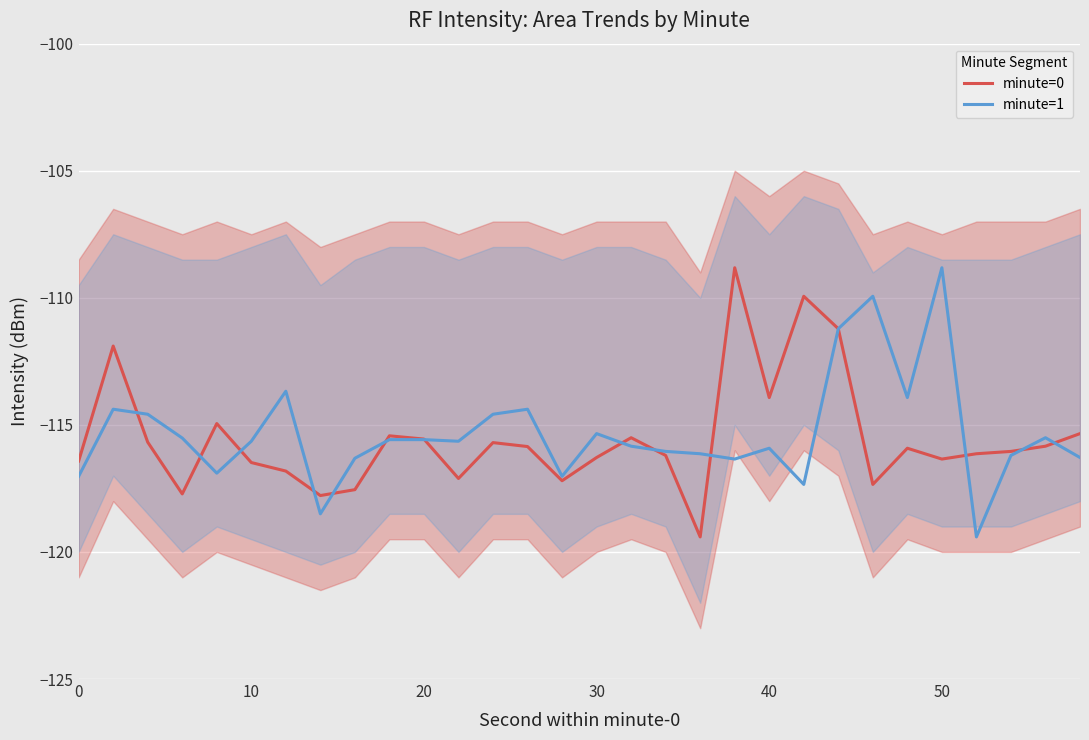

Reading left to right, transcribe all the data shown in this chart.

minute=0: -116.4	-111.9	-115.7	-117.7	-114.9	-116.5	-116.8	-117.8	-117.5	-115.4	-115.6	-117.1	-115.7	-115.9	-117.2	-116.3	-115.5	-116.2	-119.4	-108.8	-113.9	-109.9	-111.2	-117.3	-115.9	-116.3	-116.1	-116.0	-115.8	-115.3
minute=1: -117.0	-114.4	-114.6	-115.5	-116.9	-115.6	-113.7	-118.5	-116.3	-115.6	-115.6	-115.6	-114.6	-114.4	-117.0	-115.3	-115.8	-116.0	-116.1	-116.3	-115.9	-117.3	-111.2	-109.9	-113.9	-108.8	-119.4	-116.2	-115.5	-116.3